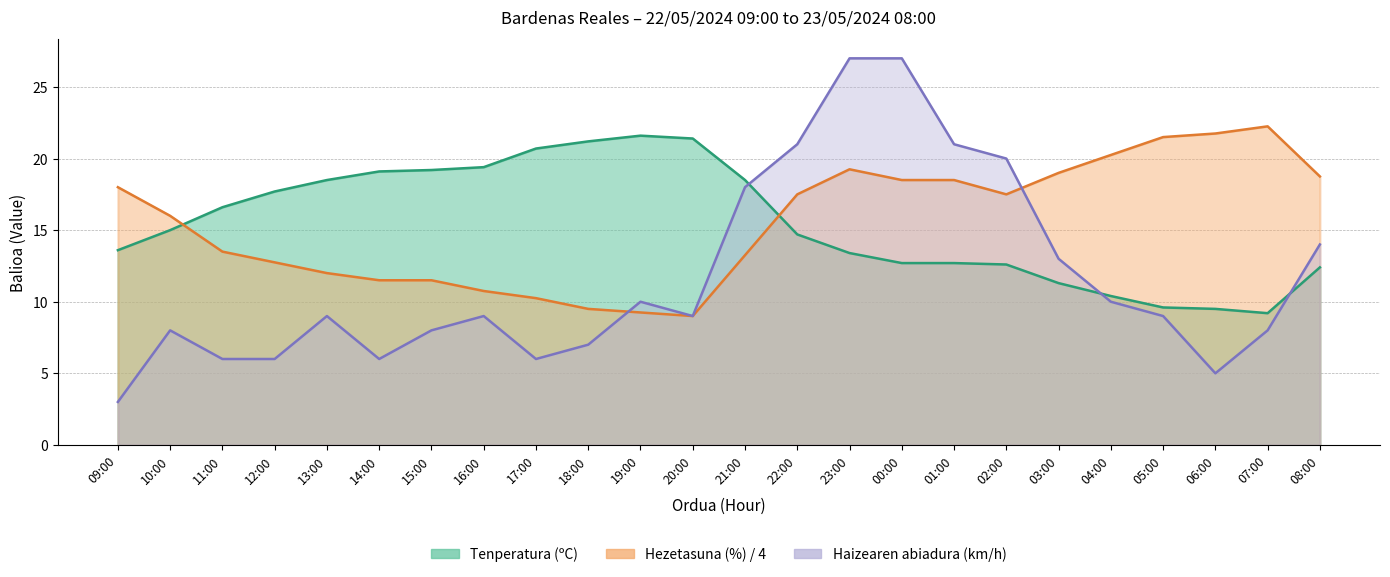

What is the difference between the Hezetasuna (%) values at 19:00 and 17:00?

1.0